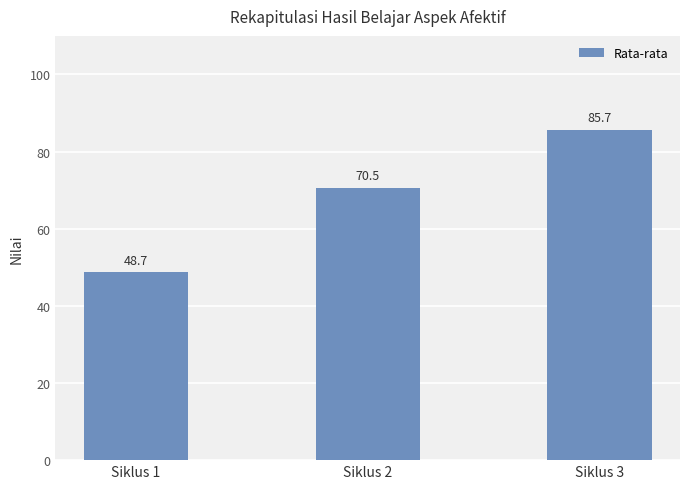

Reading right to left, list all the values displayed in this chart.

85.7	70.5	48.7